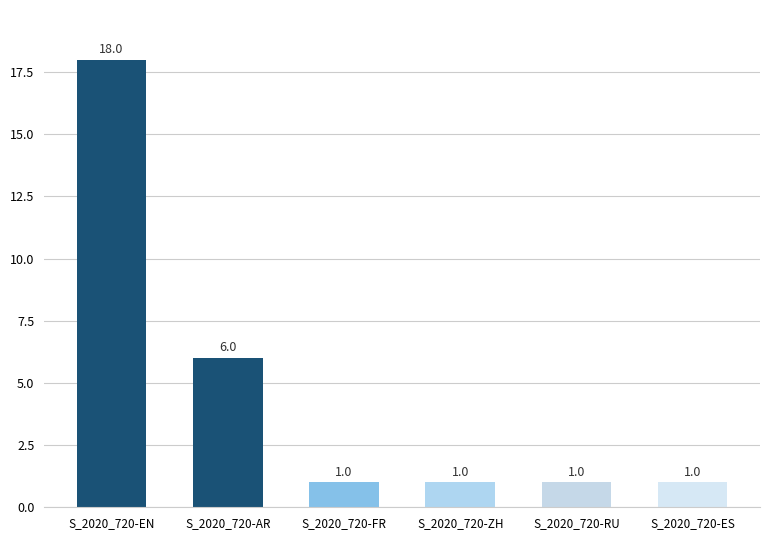

What is the difference between the second highest and minimum values?

5